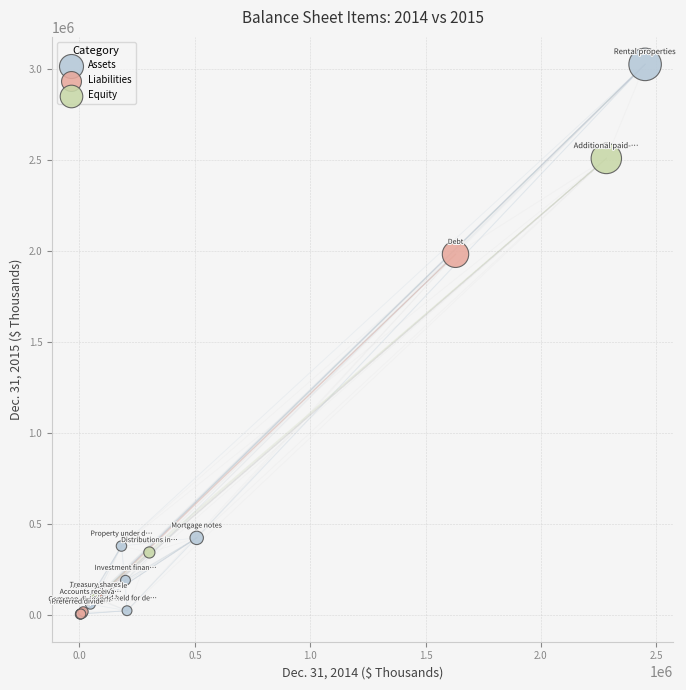

Which series has the largest Y range (max minus min)?

Assets